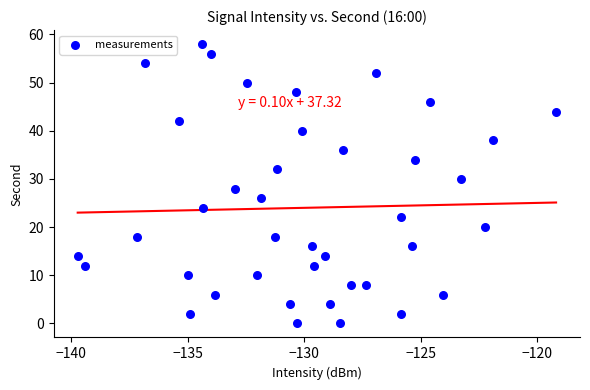

What is the range of Y values (max minus min)?

58